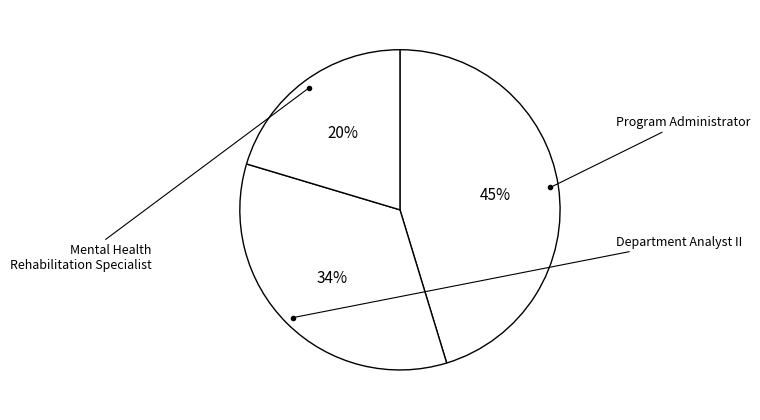

How many slices are in this pie chart?

3